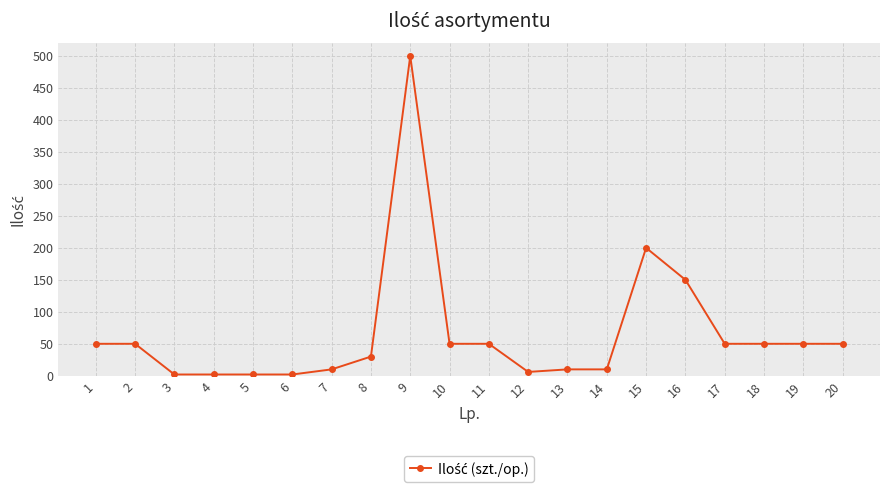

How many lines are shown in the chart?

1